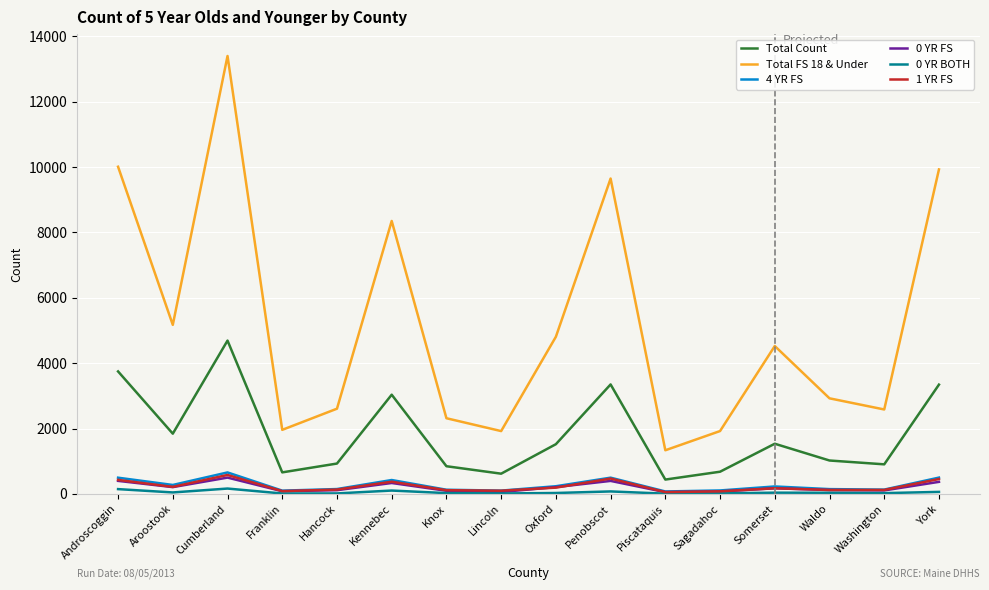

What are all the series names shown in the legend?

Total Count, Total FS 18 & Under, 4 YR FS, 0 YR FS, 0 YR BOTH, 1 YR FS